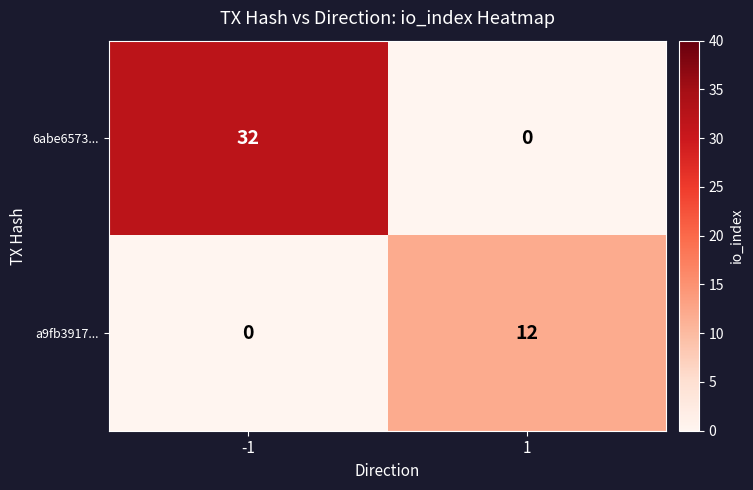

Count the number of data series in this chart.

2